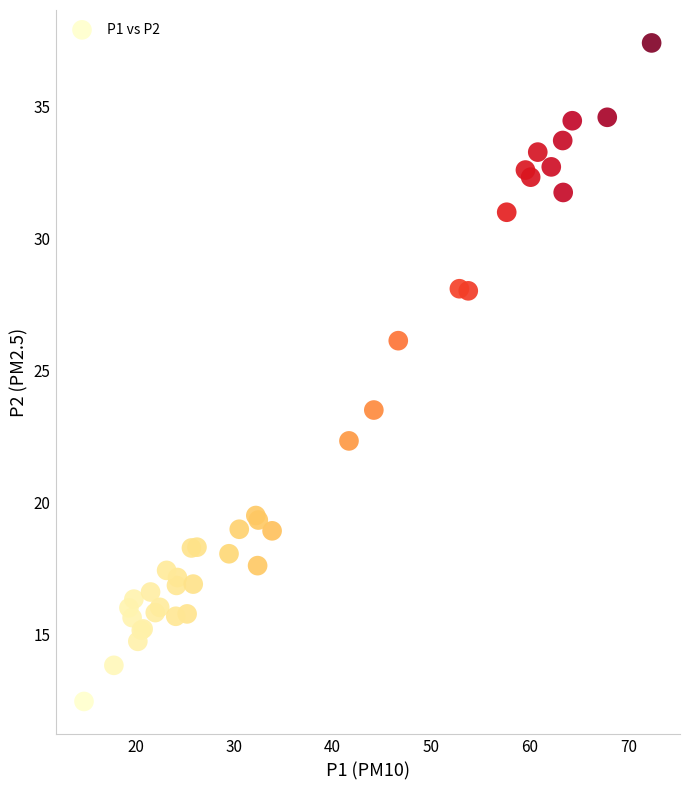

What Y value in the scatter plot is closest to 24?

23.5